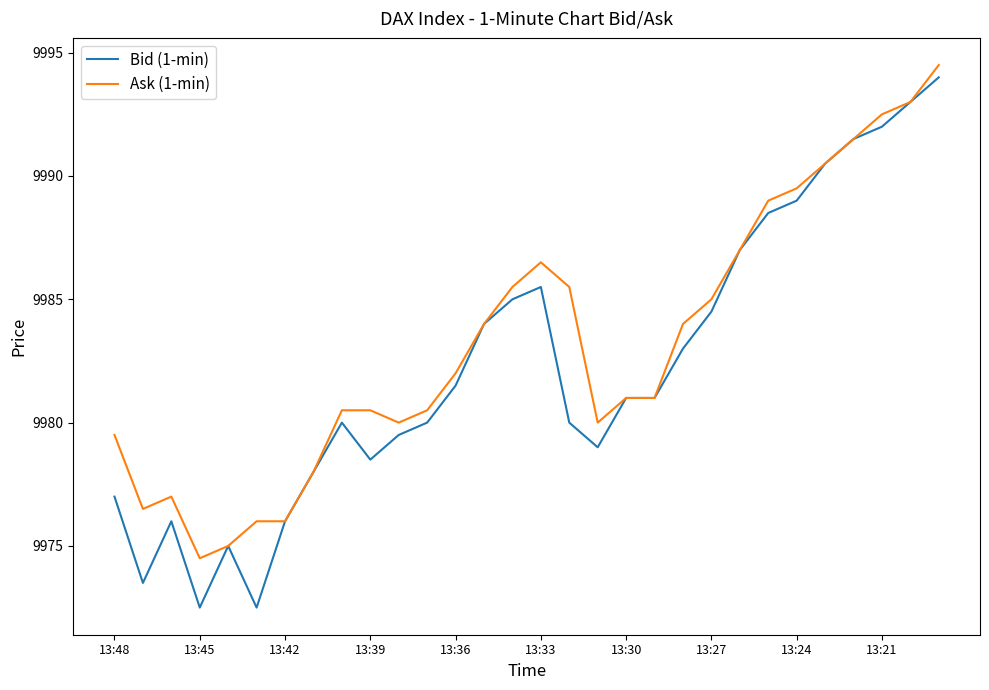

What is the lowest value of the Ask (1-min) series?

9974.5